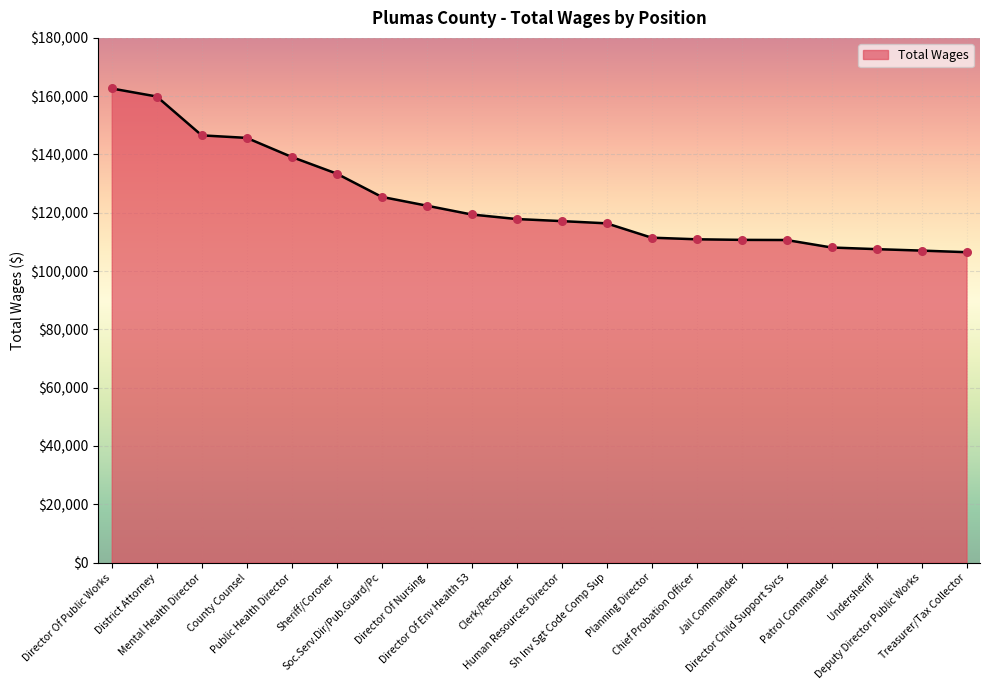

Between Director Child Support Svcs and Director Of Nursing, which is larger?

Director Of Nursing